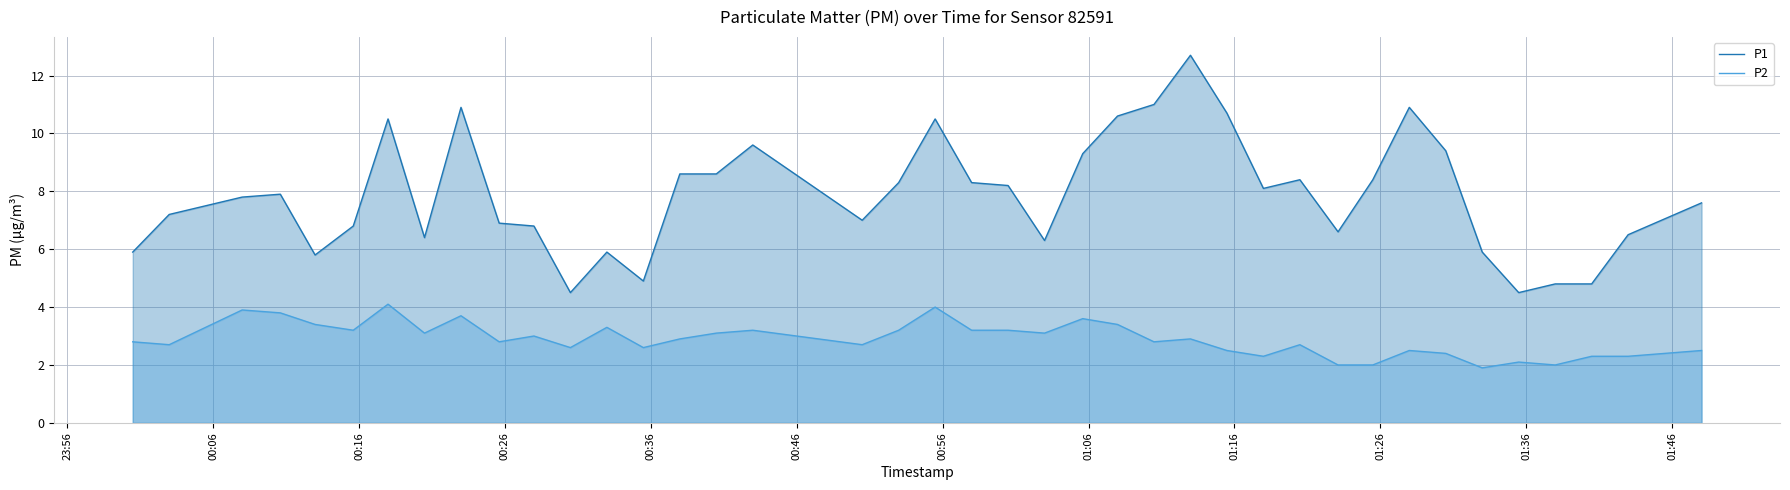

What is the sum of all P1 values?

313.8